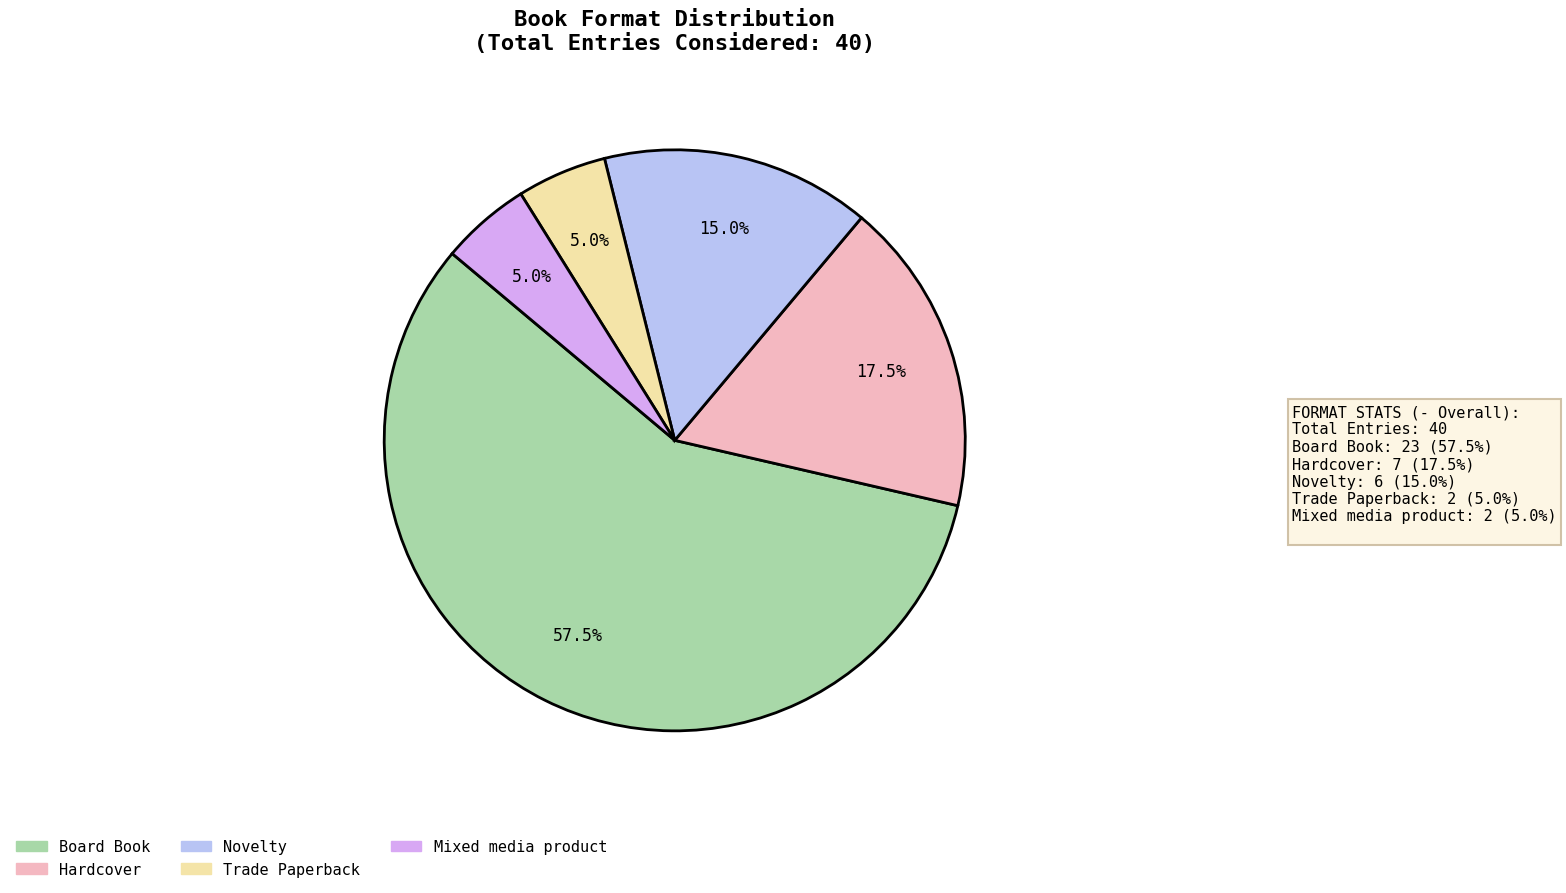

Does any single category account for the majority?

Yes